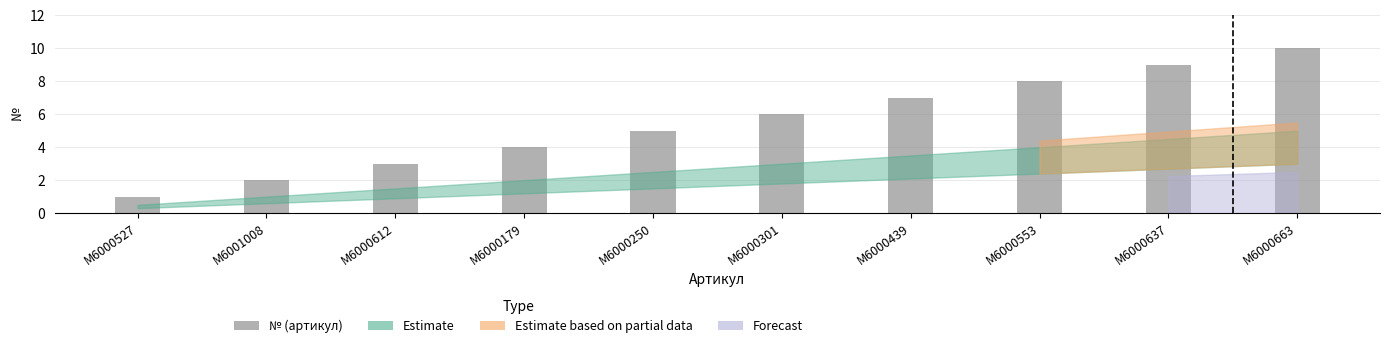

What is the difference between the values at M6000179 and M6000637?

5